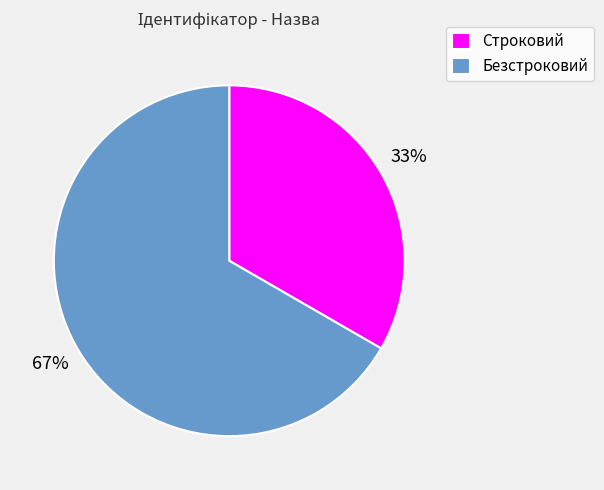

Which slice is the largest?

Безстроковий